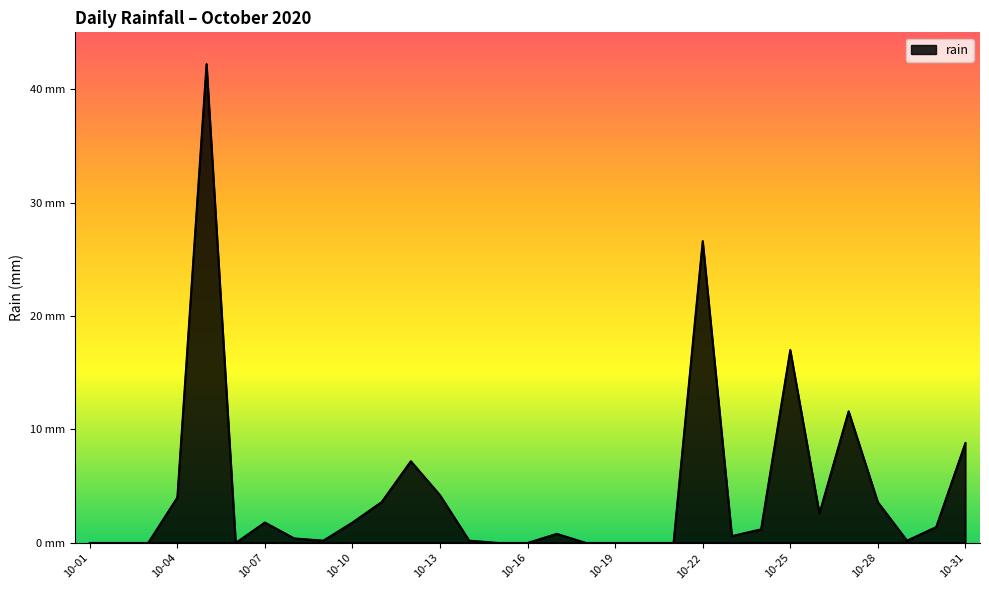

Which label corresponds to the smallest value in the chart?

10-01